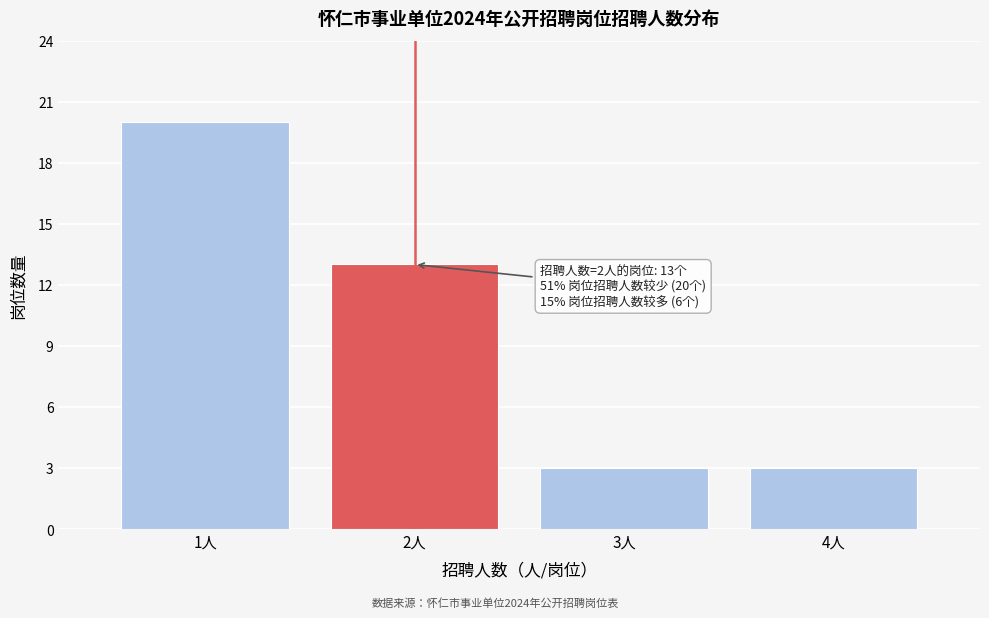

Reading left to right, list all the values displayed in this chart.

20	13	3	3